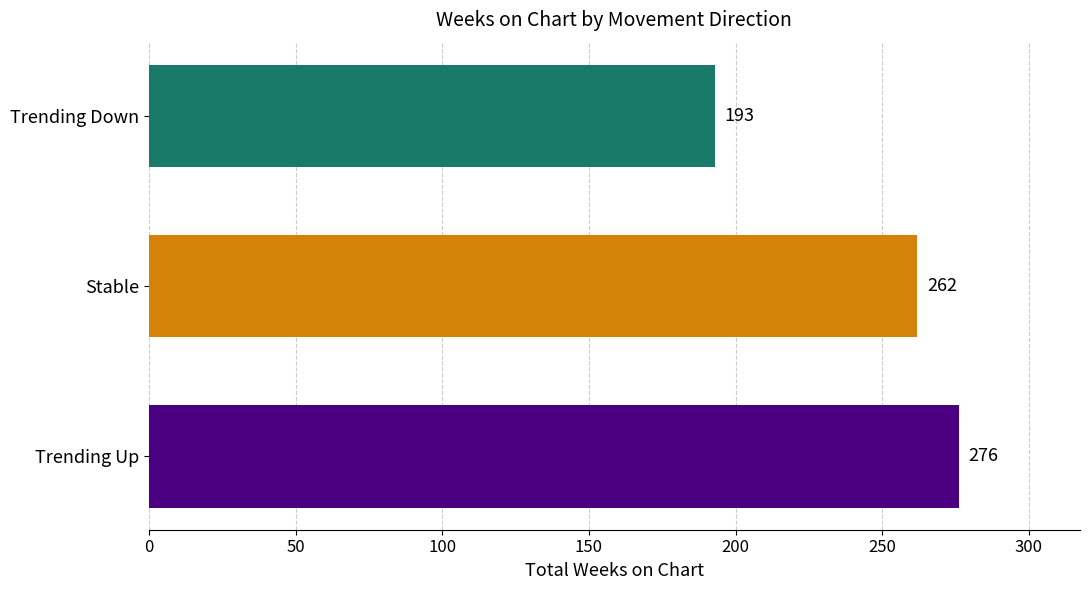

Which has a higher value, Trending Up or Stable?

Trending Up